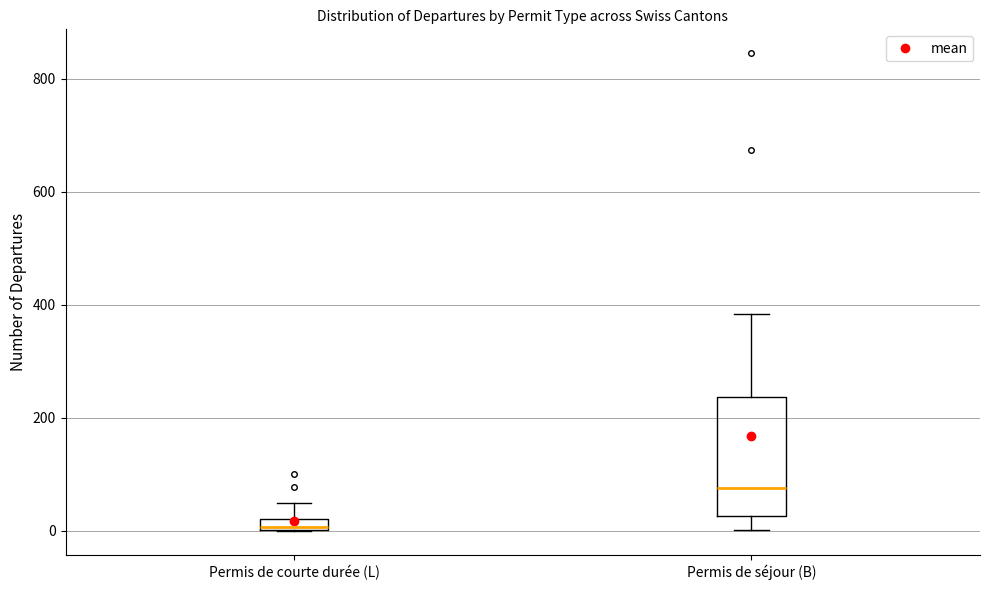

Comparing the boxes themselves (not the whiskers), which one is the tallest?

Permis de séjour (B)